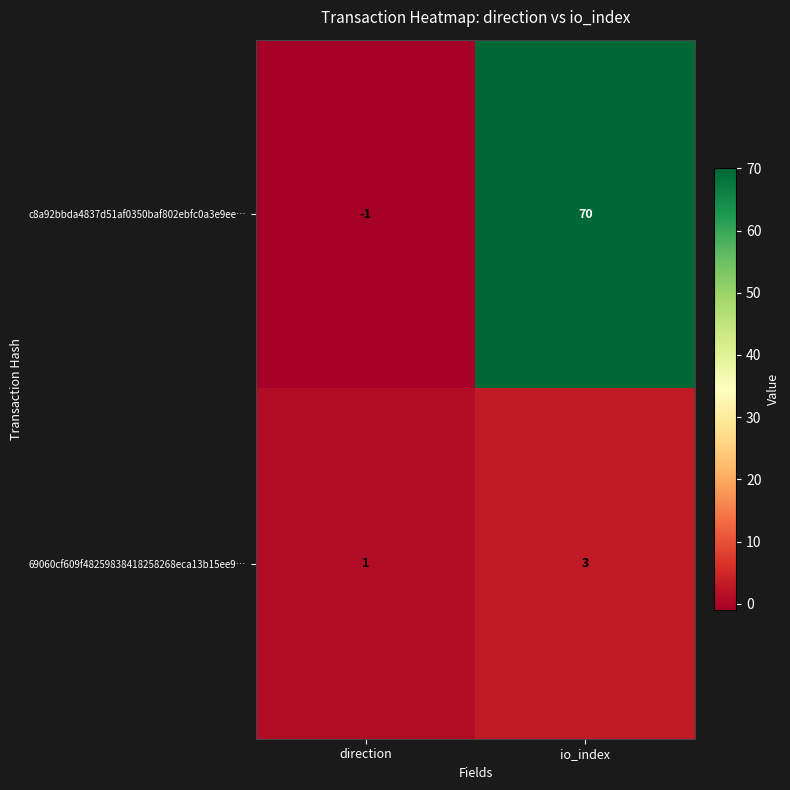

Reading left to right, extract all data points from this chart.

c8a92bbda4837d51af0350baf802ebfc0a3e9ee…: -1	70
69060cf609f48259838418258268eca13b15ee9…: 1	3